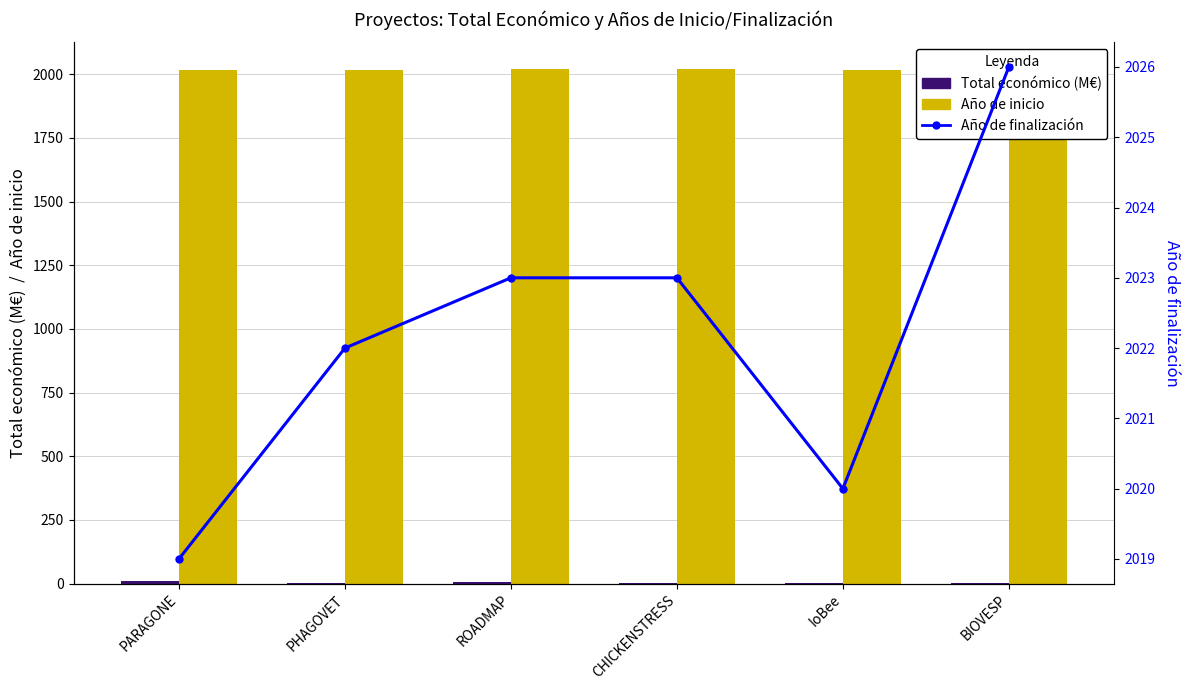

List the labels in order of Año de inicio value, smallest first.

PARAGONE, IoBee, PHAGOVET, ROADMAP, CHICKENSTRESS, BIOVESP